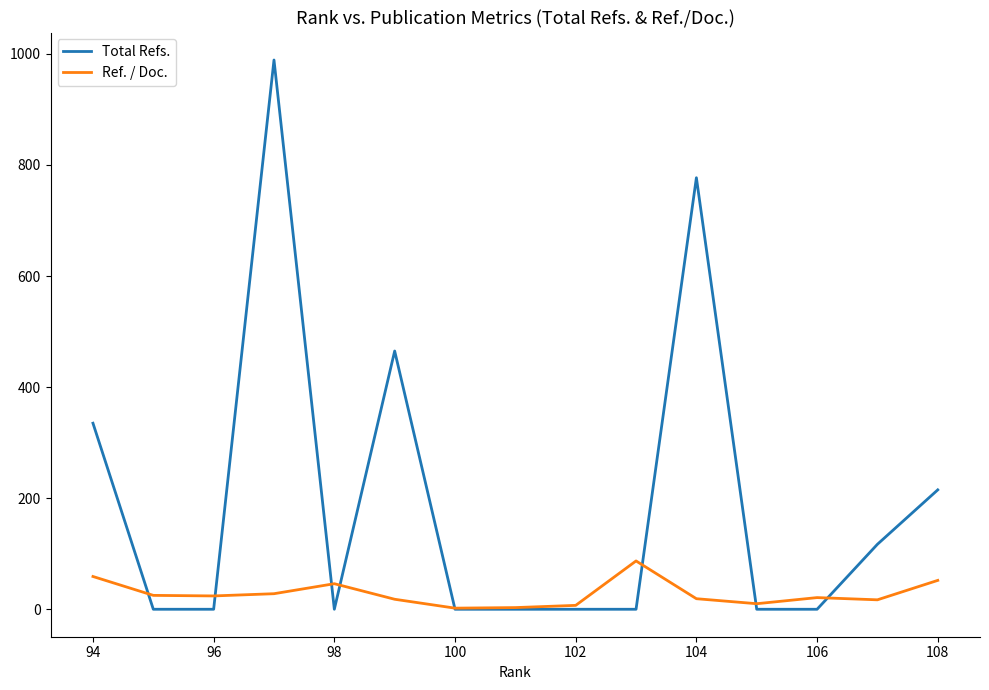

At how many categories does at least one series exceed 480?

2